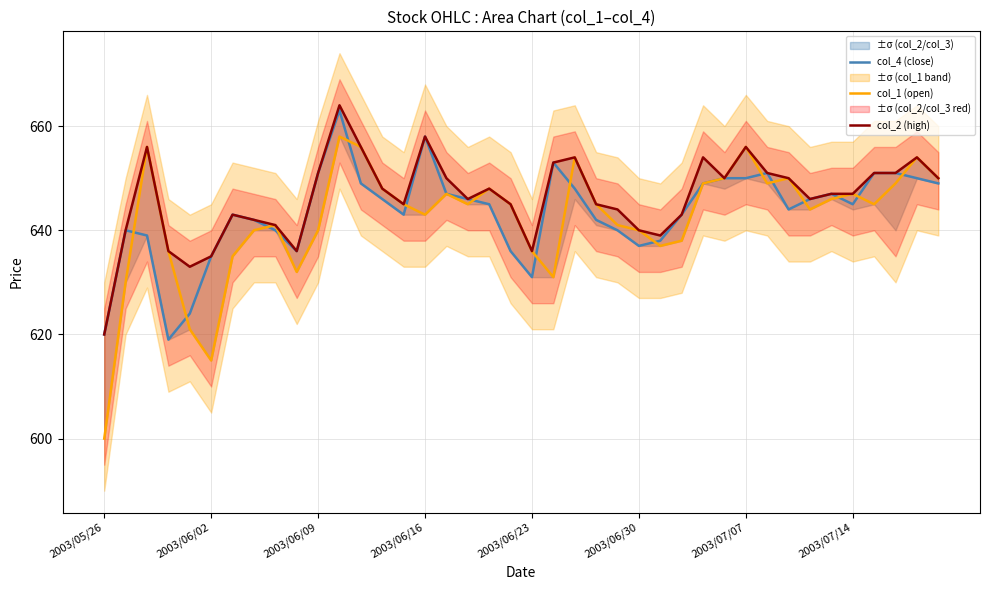

What is the maximum value for col_4 (close)?

663